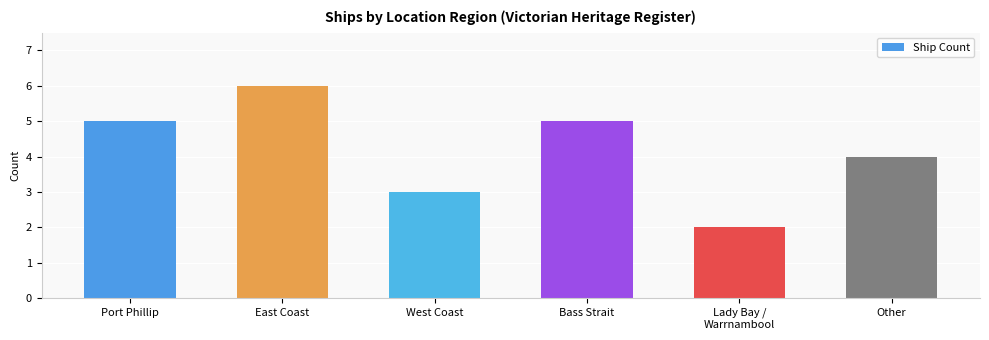

How many distinct data groups are displayed?

1